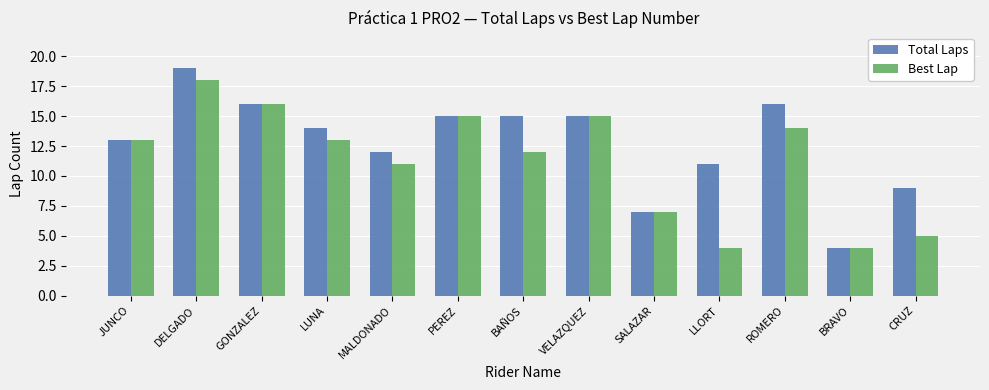

True or false: Total Laps has a value of 6 at PEREZ.

False